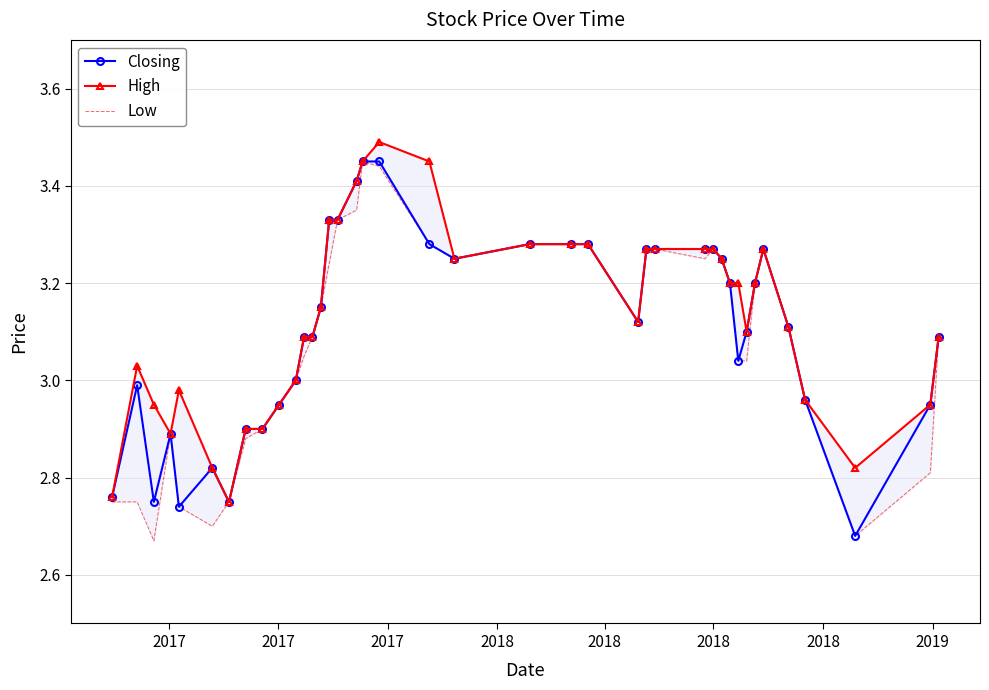

How many lines are shown in the chart?

3